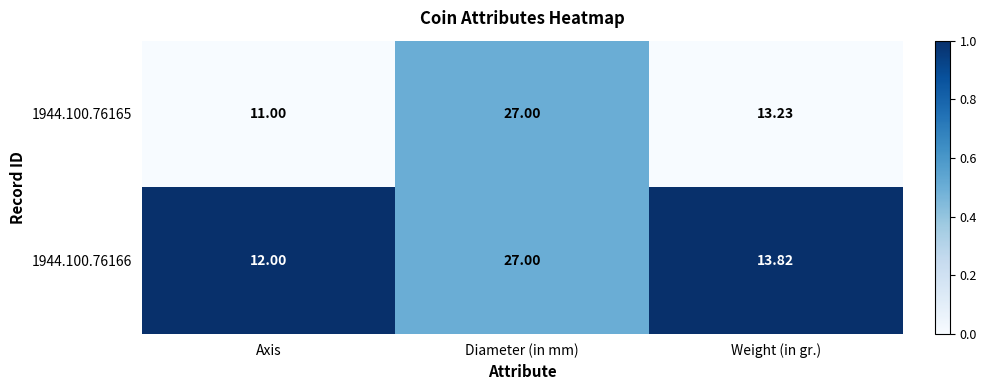

List the series in order of their overall mean, lowest first.

1944.100.76165, 1944.100.76166